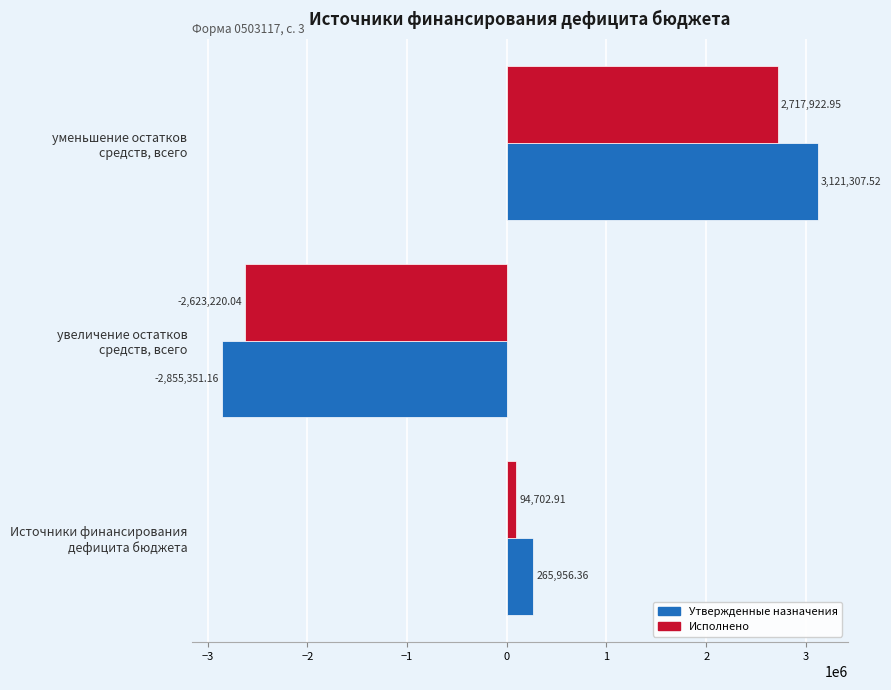

Rank the categories by Утвержденные назначения value from lowest to highest.

увеличение остатков
средств, всего, Источники финансирования
дефицита бюджета, уменьшение остатков
средств, всего